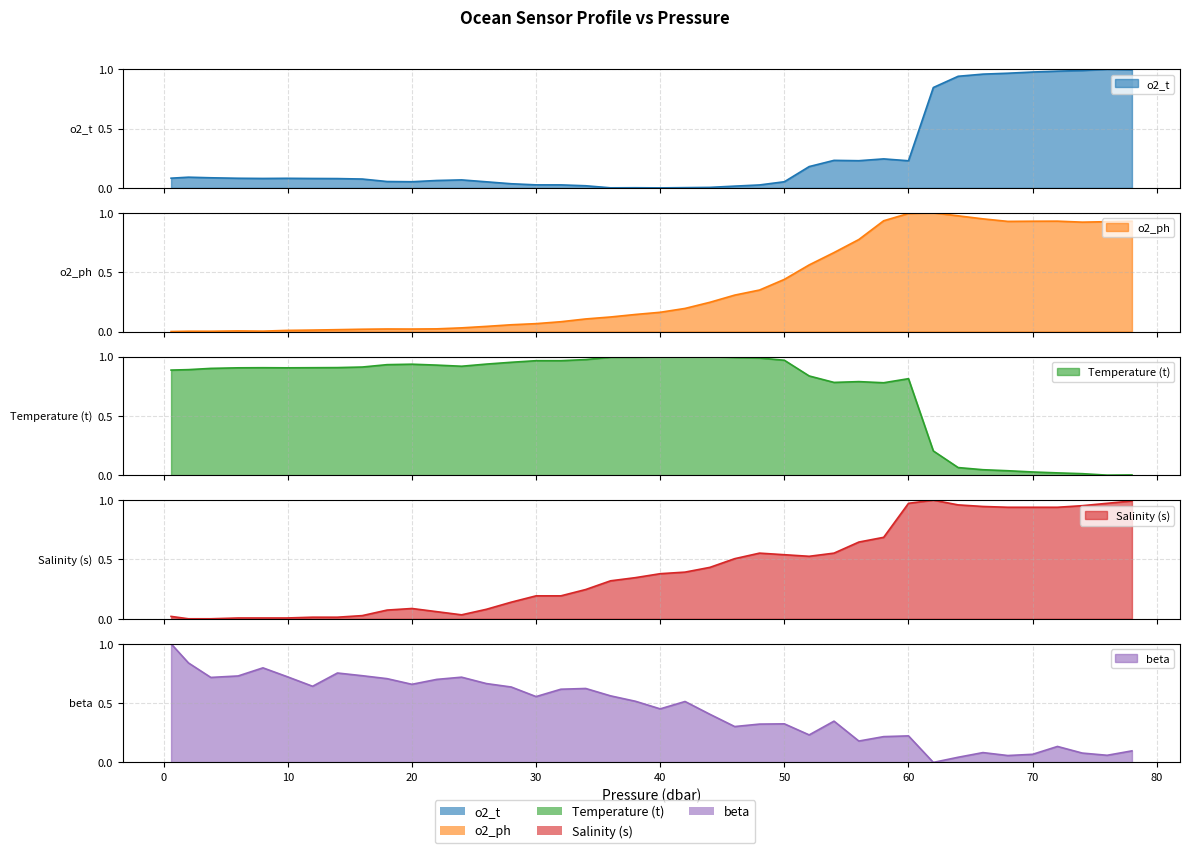

Which series has the largest total across all categories?

t